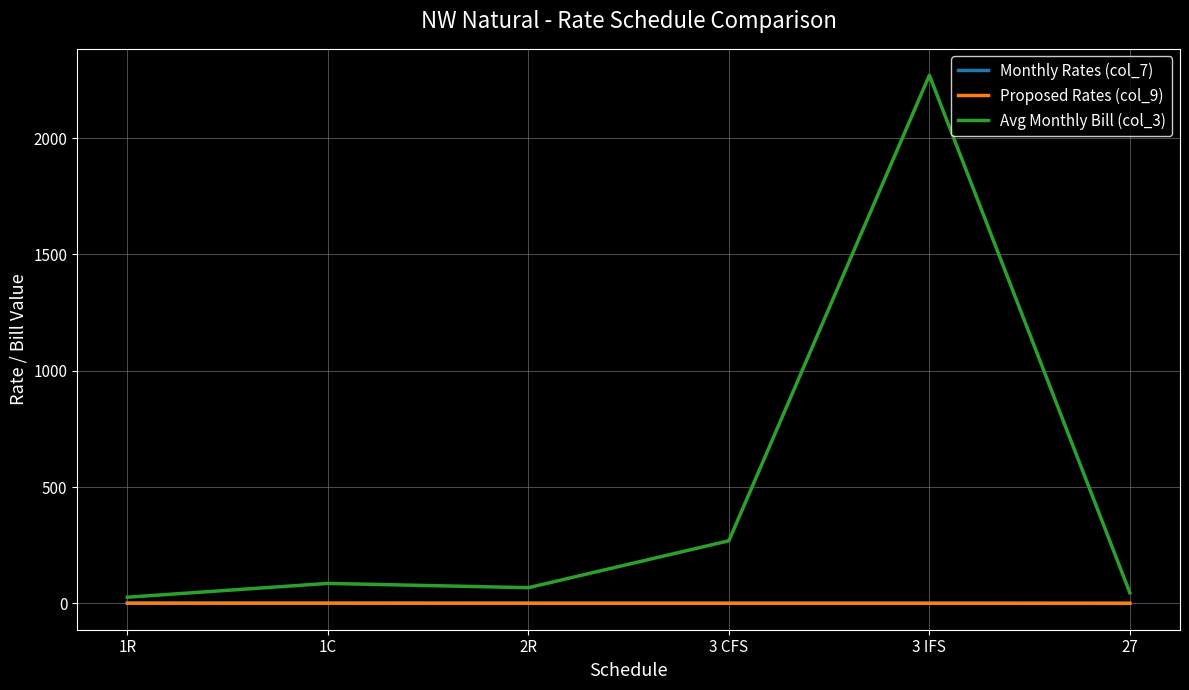

Which series has the widest spread of values?

Avg Monthly Bill (col_3)